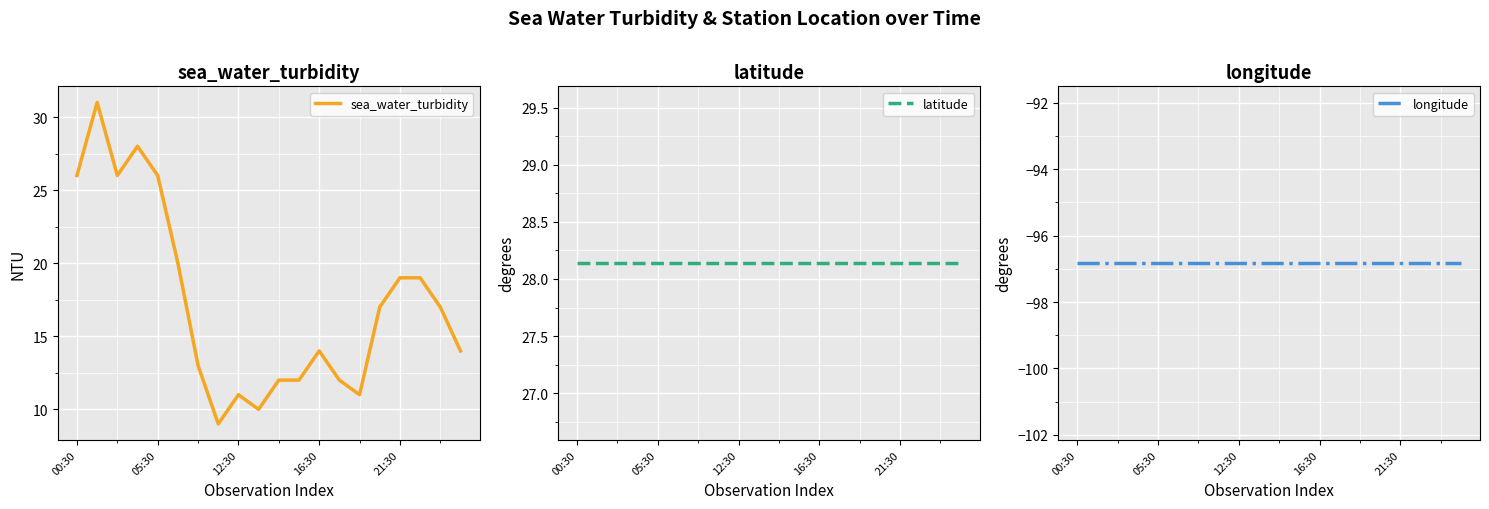

True or false: longitude and sea_water_turbidity cross at least once.

False